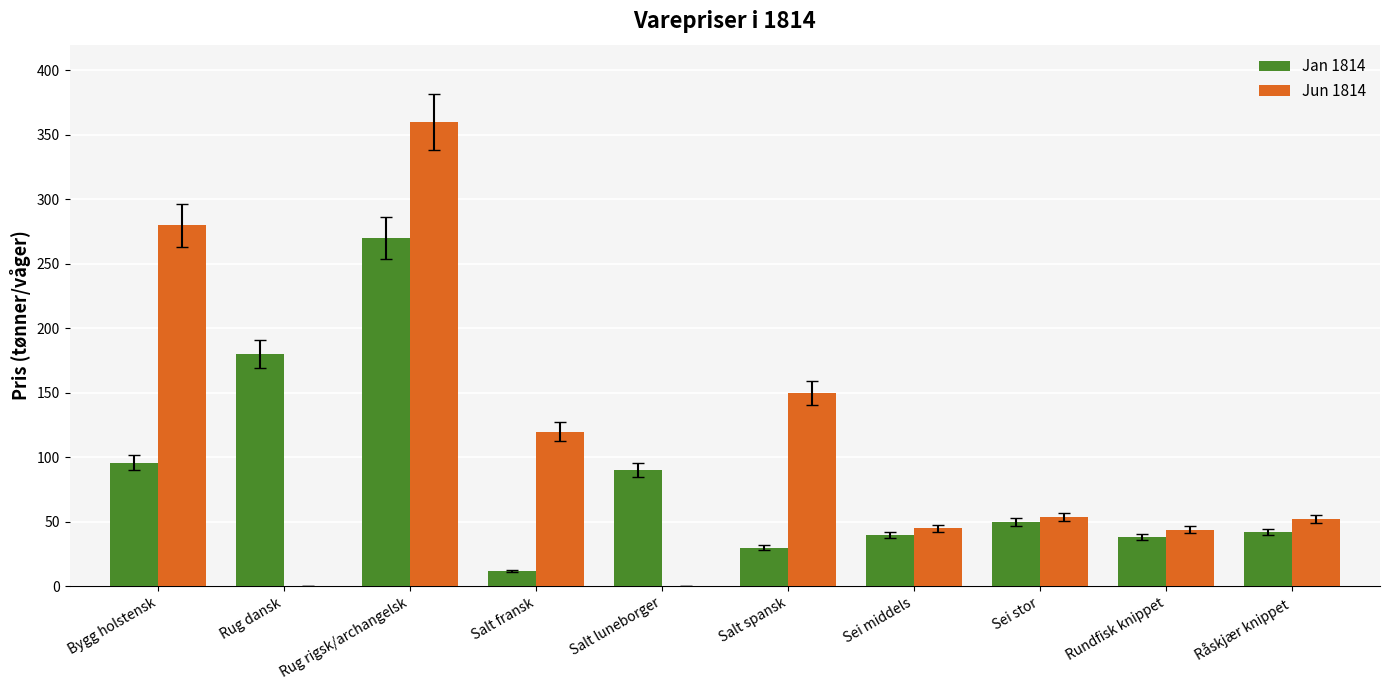

Is the value of Jun 1814 at Rug rigsk/archangelsk greater than the value of Jan 1814 at Salt luneborger?

Yes